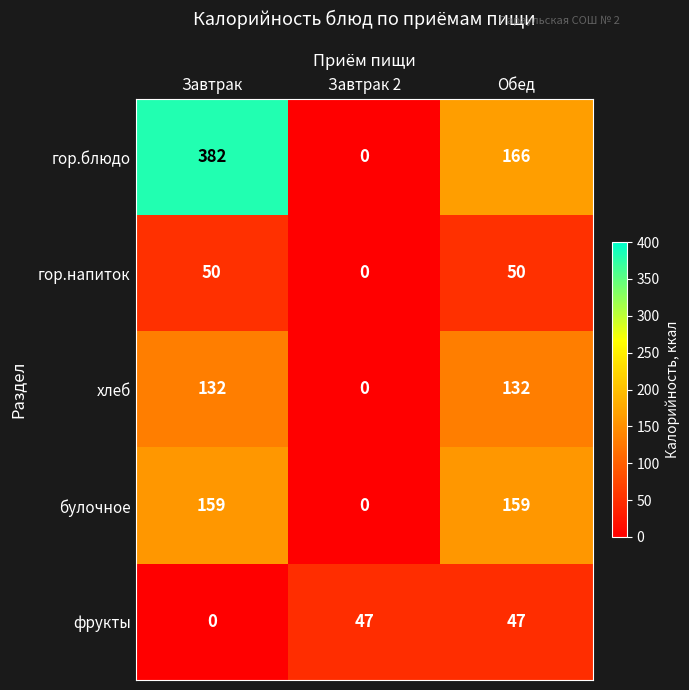

True or false: гор.напиток has a value of 71 at Завтрак.

False